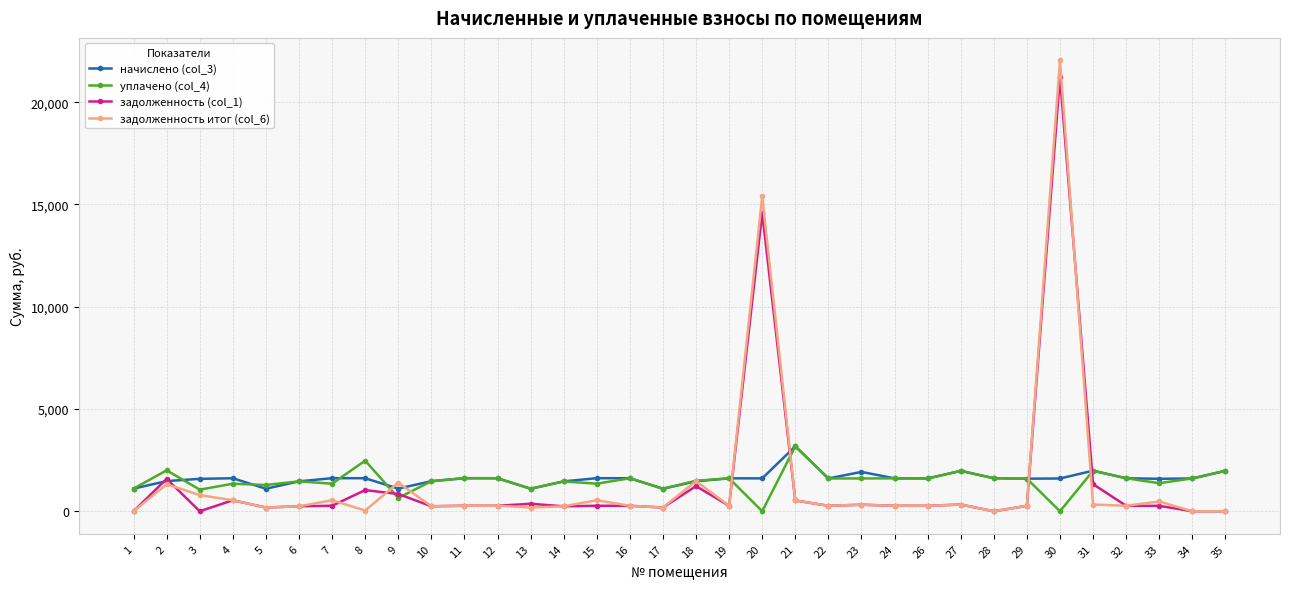

What is the value of the задолженность (col_1) point at the 24th from the left?

268.3